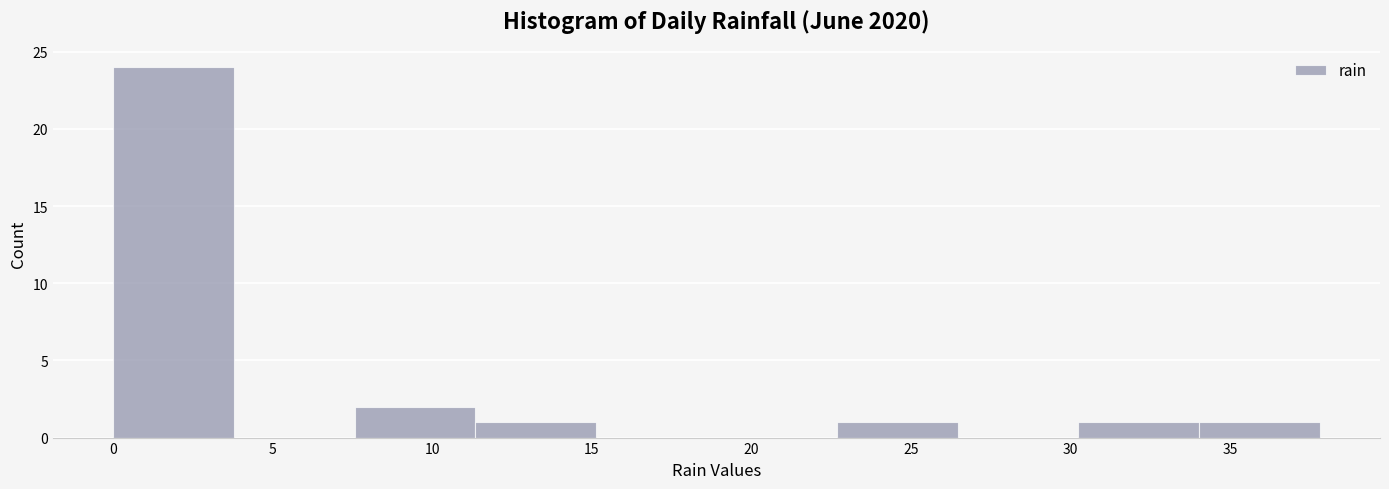

What is the height of the bar covering 34.0 to 38.0 on the x-axis? Neither the bar edges nor the heights are printed on the chart, so give them approximately, as read against the axes.

1